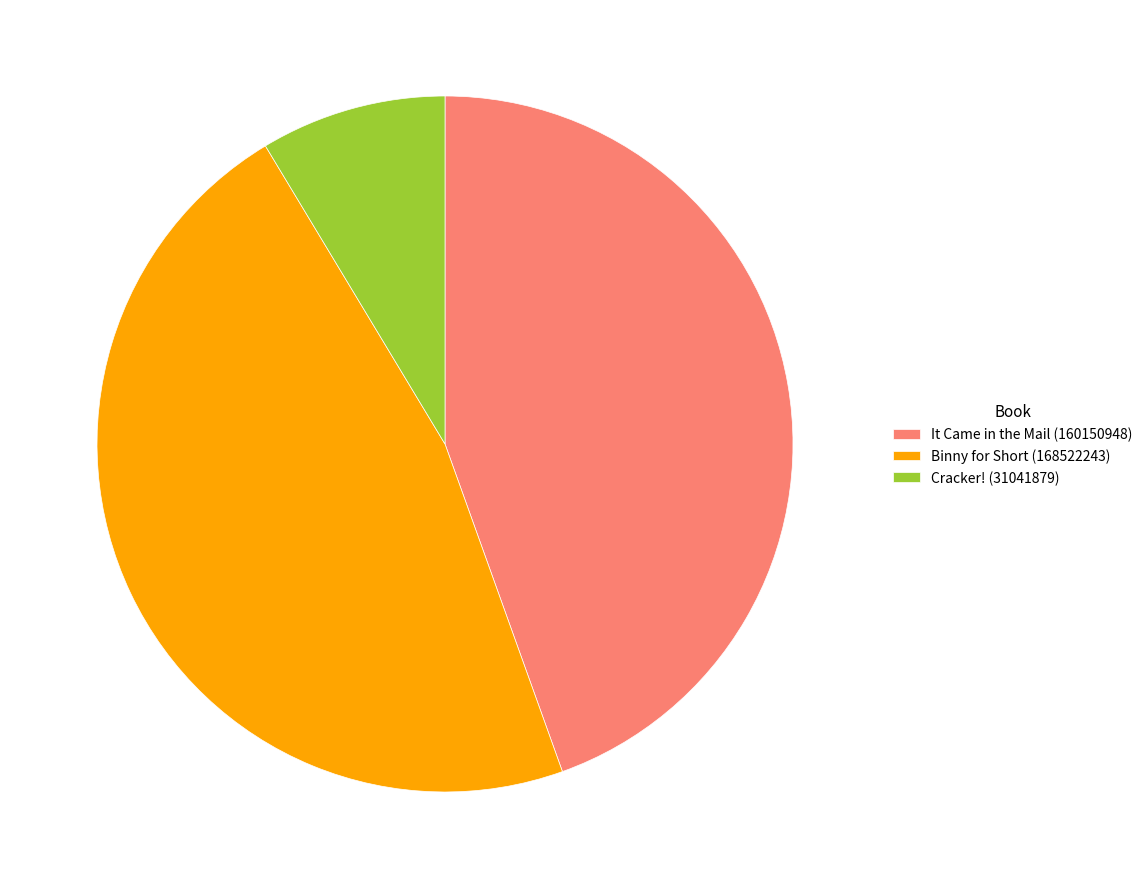

True or false: Cracker! (31041879) accounts for 9% of the total.

True